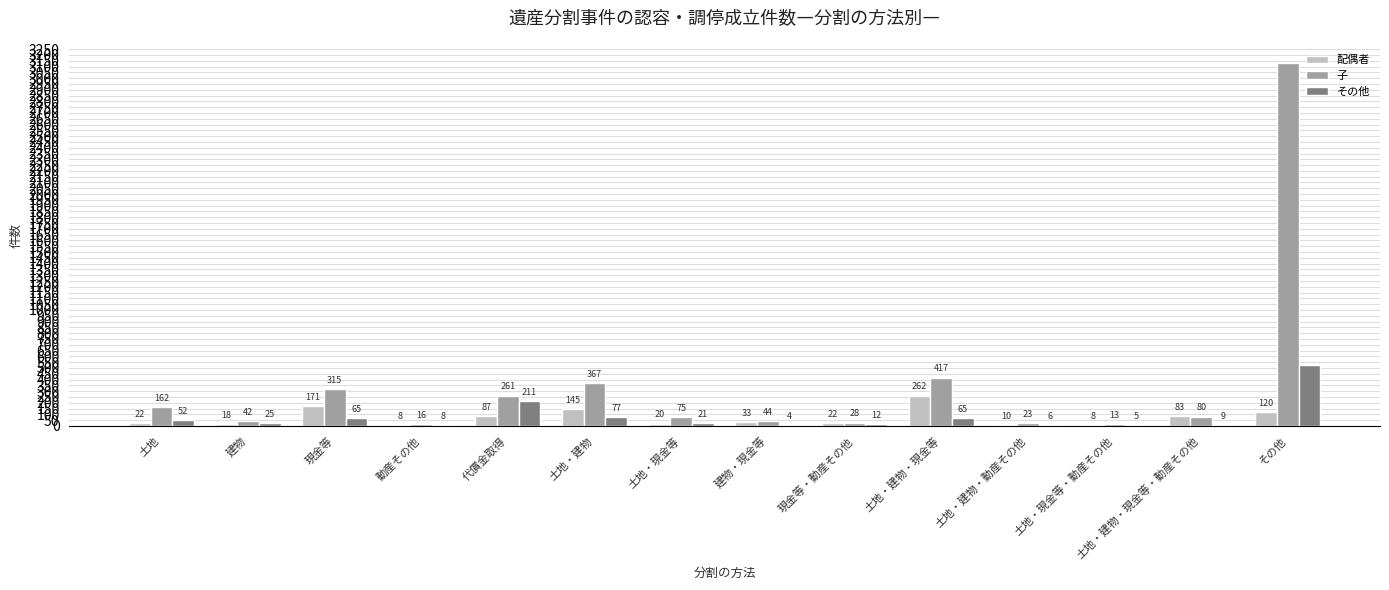

Which series has the largest range (max minus min)?

子